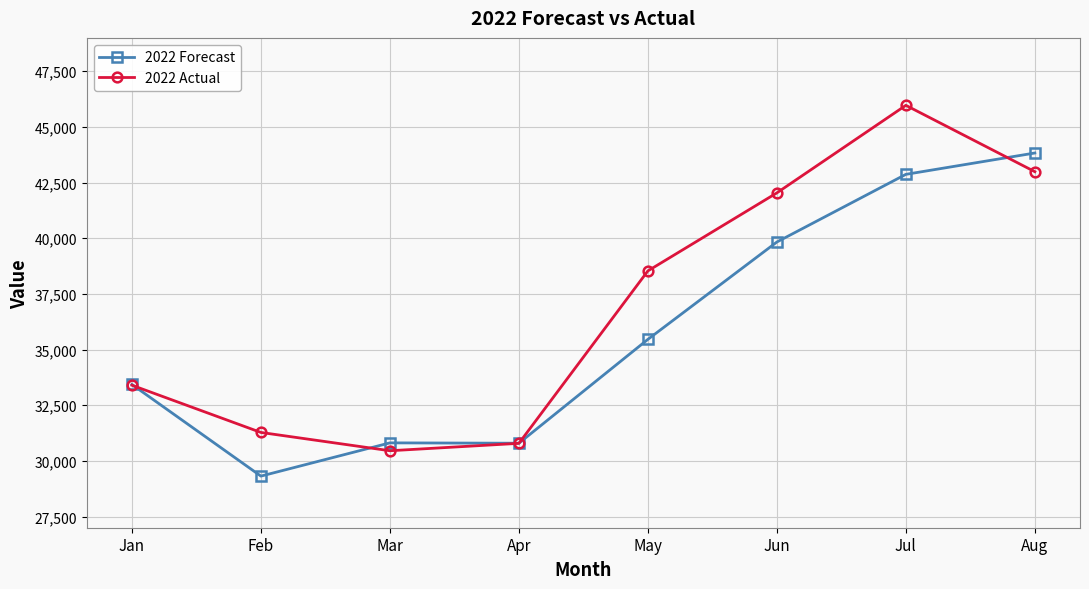

What is the minimum value shown in the chart?

29318